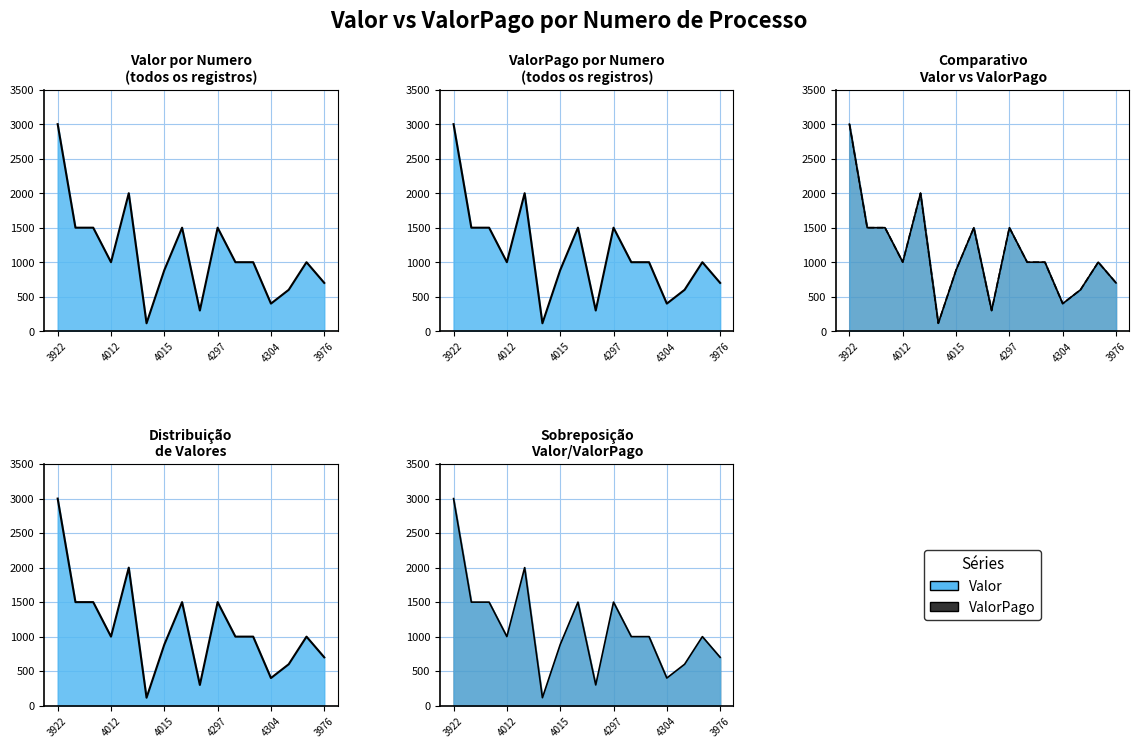

What is the average value of the Valor series?

1125